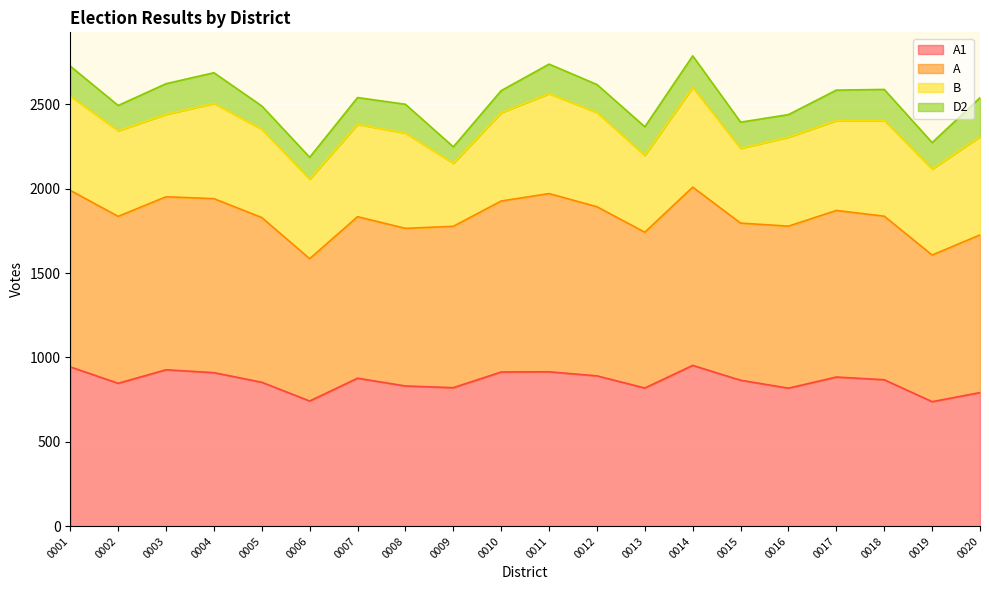

Where is A1 nearest to the value 845?

0002